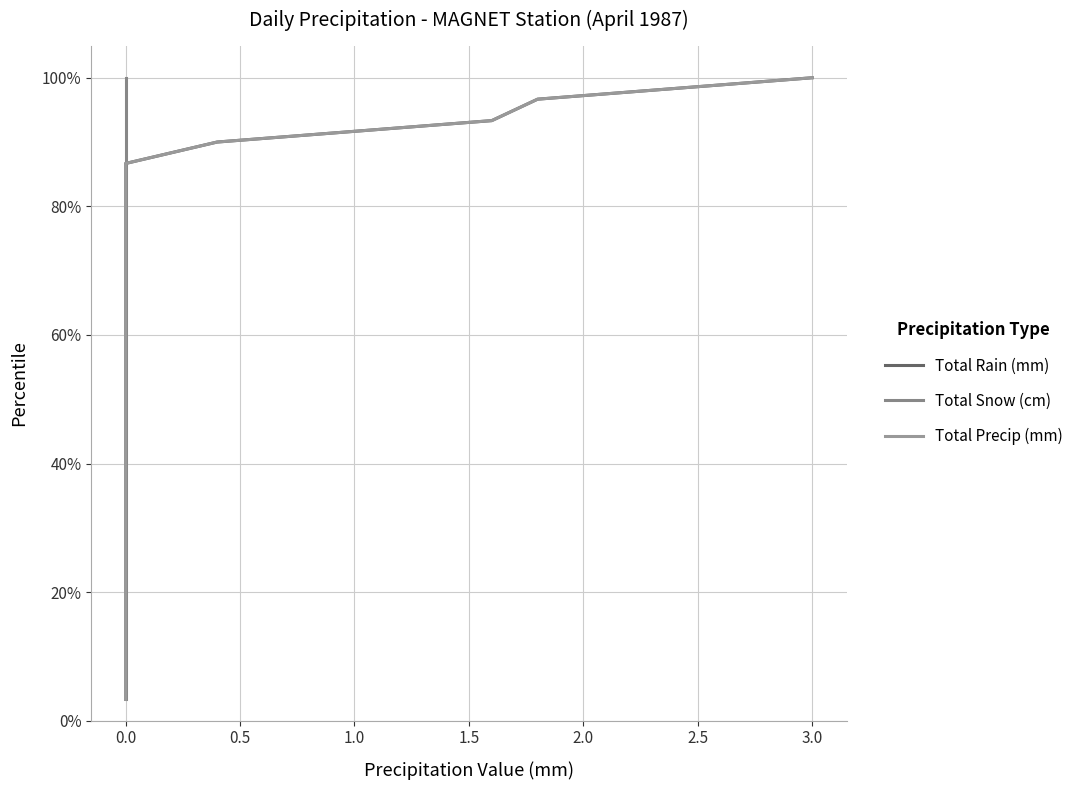

What is the sum of all Total Rain (mm) values?

1550.0